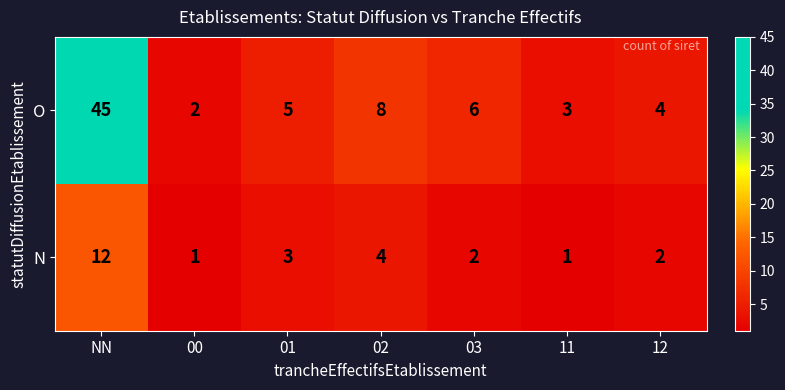

Reading left to right, extract all data points from this chart.

O: 45	2	5	8	6	3	4
N: 12	1	3	4	2	1	2